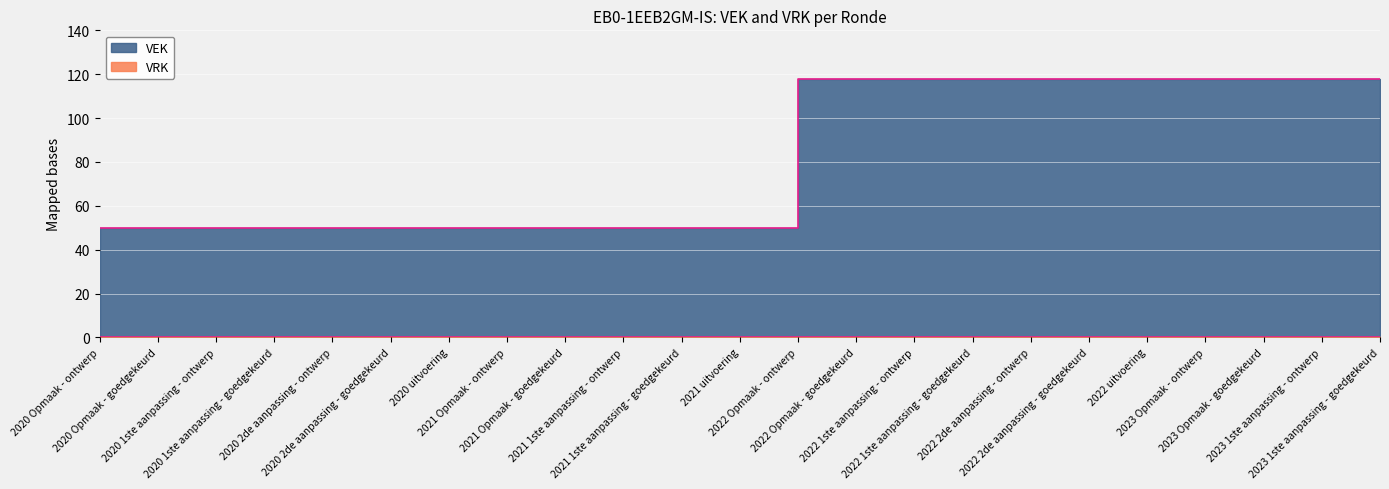

How many categories are shown in the chart?

23